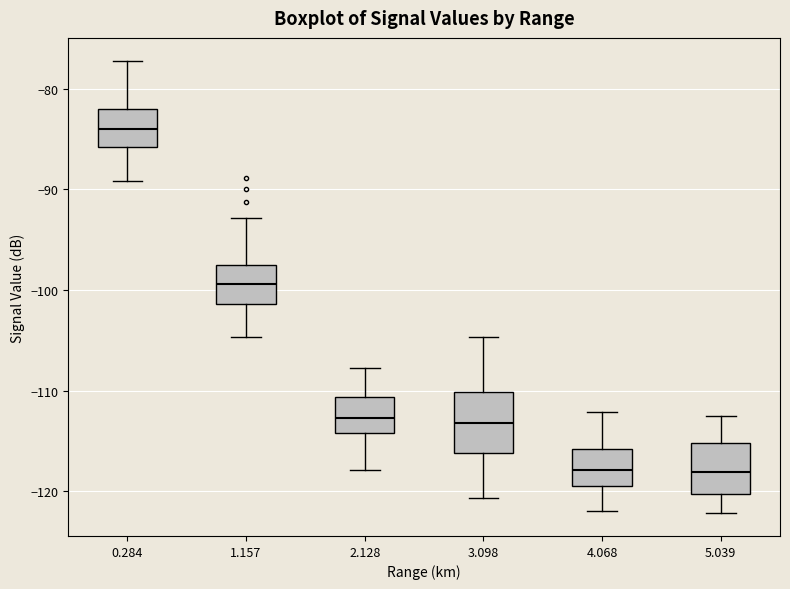

Where is the upper edge of the box at x = 2.128 on the y-axis? The values are not printed on the chart, so give them approximately, as read against the axis.

-111